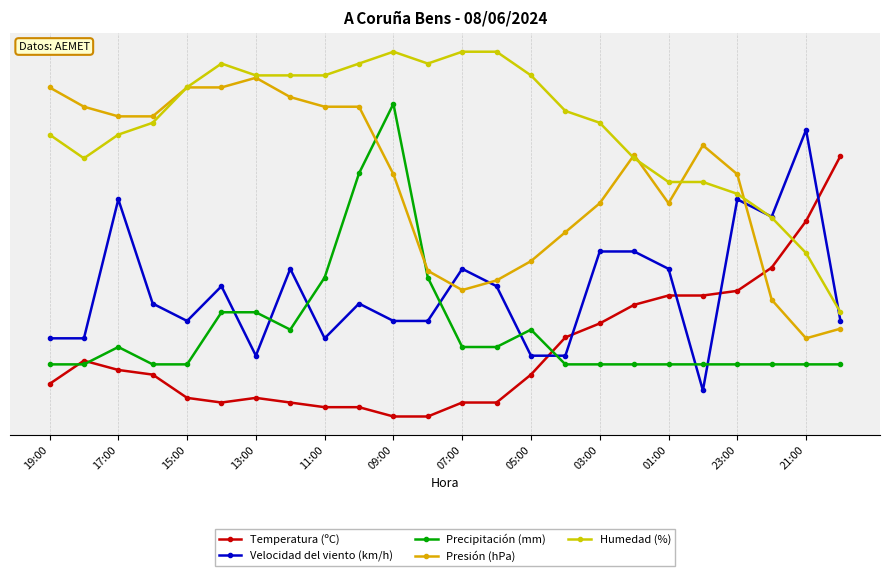

Does the chart have visible grid lines?

Yes